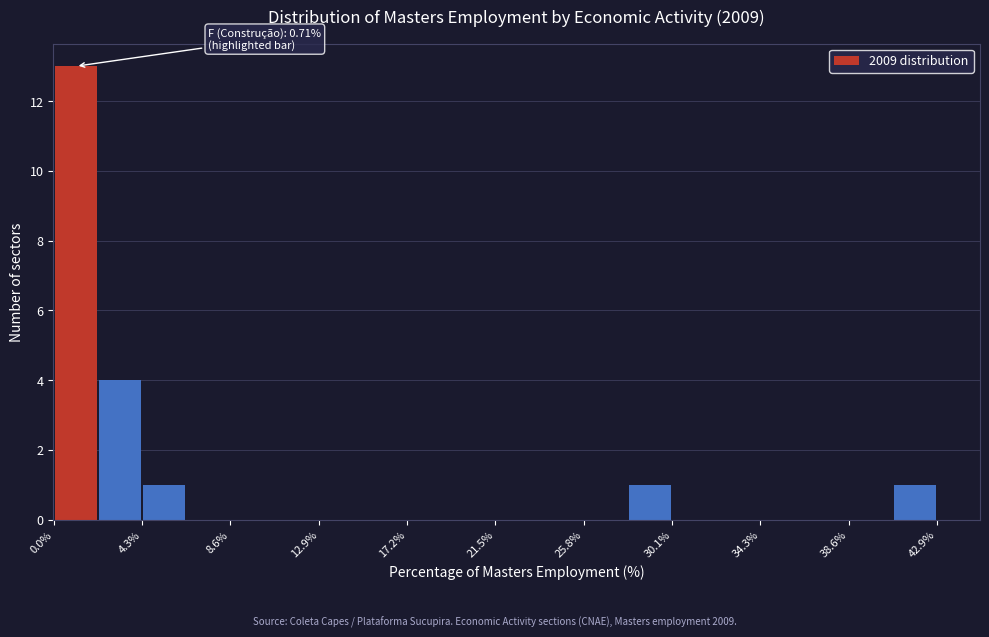

Which range on the x-axis has the tallest bar?

0.0 to 2.0